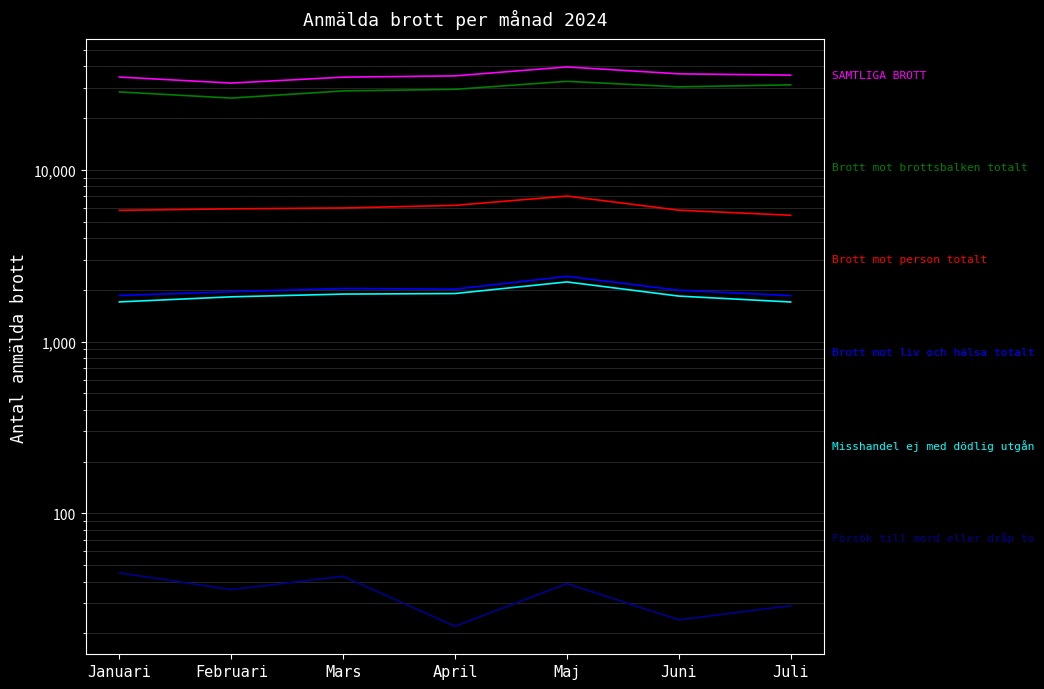

What is the sum of all Misshandel ej med dödlig utgång totalt values?

13083